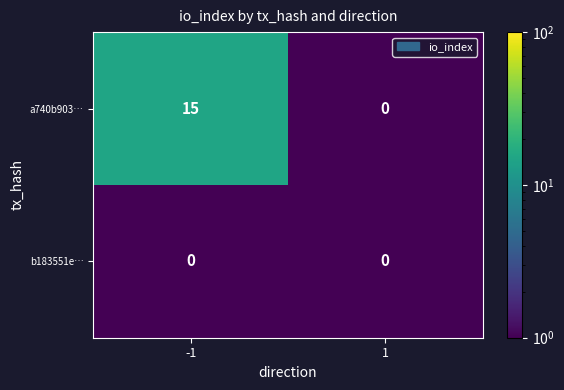

What is the maximum value shown in the chart?

15